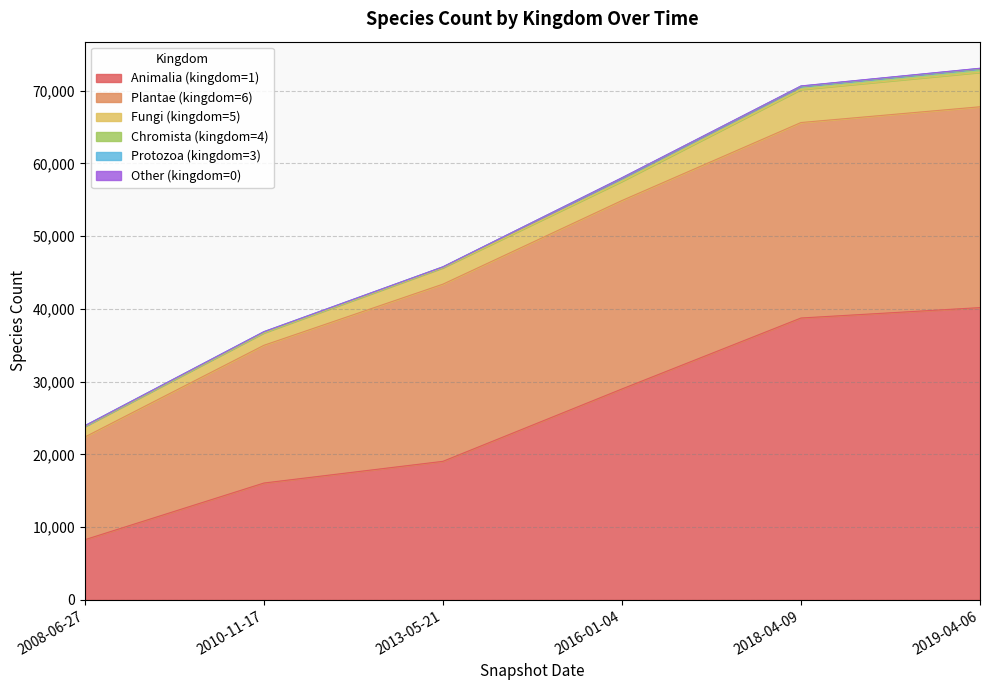

What is the difference between the maximum and minimum values in the Protozoa (kingdom=3) series?

41